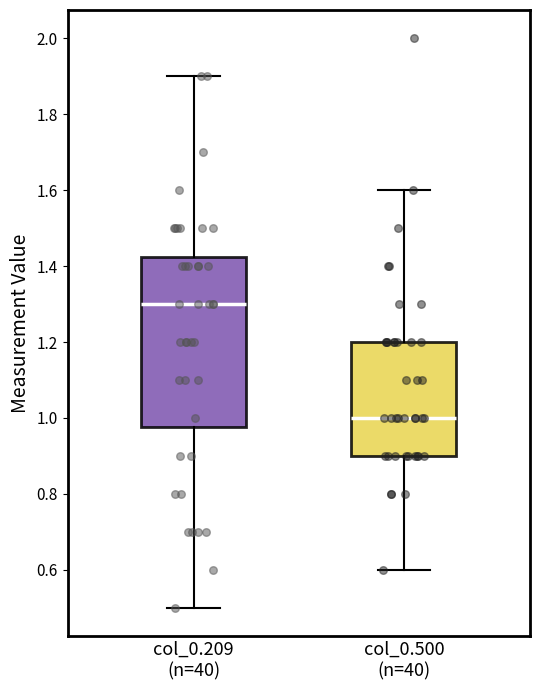

Which box is the tallest, from its lower edge to its upper edge?

col_0.209 (n=40)